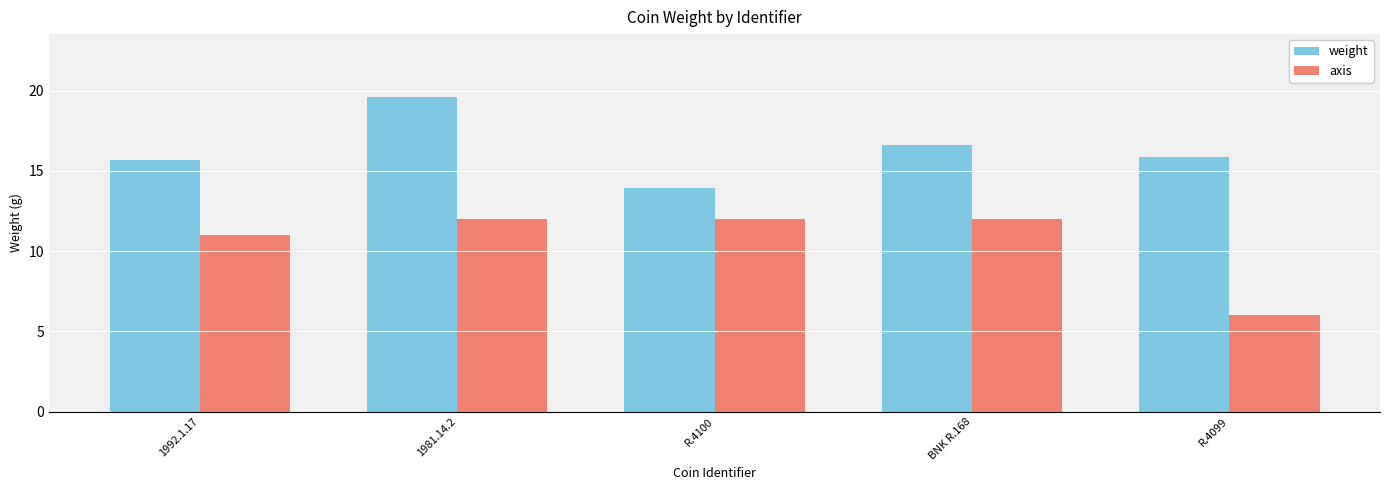

True or false: weight has a value of 16.6 at BNK R.168.

True